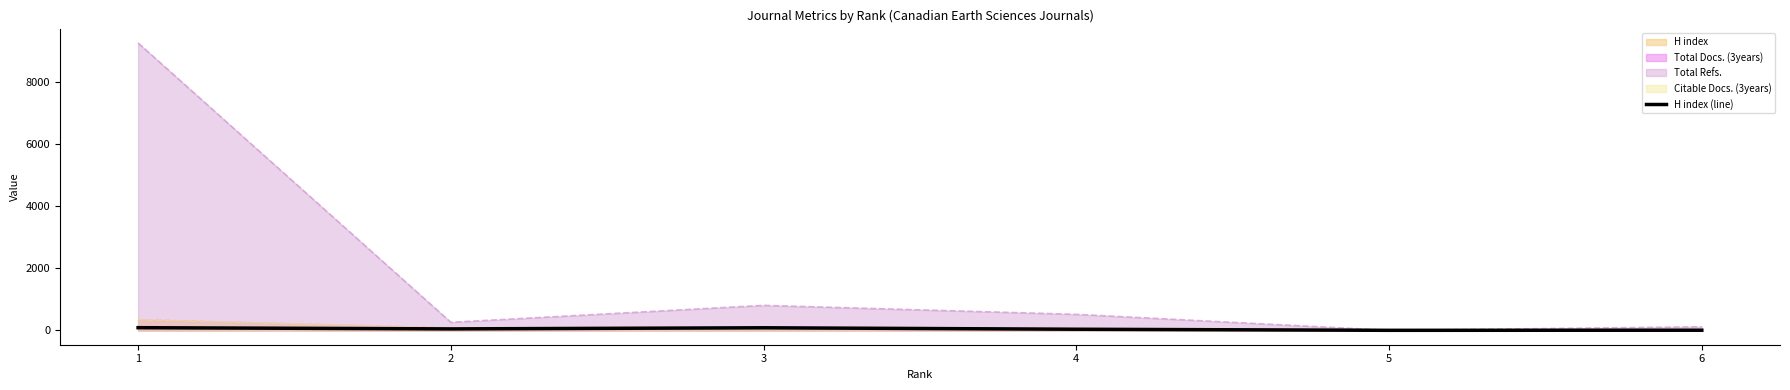

Reading right to left, transcribe all the data shown in this chart.

4	1	36	83	47	86